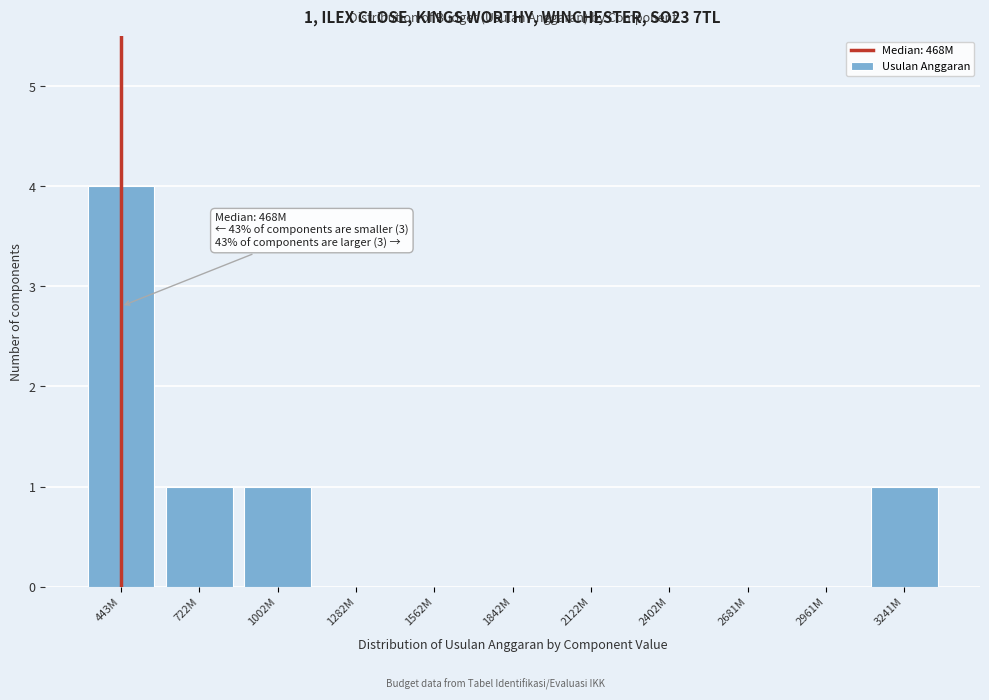

Reading right to left, transcribe all the data shown in this chart.

3241M=1	2961M=0	2681M=0	2402M=0	2122M=0	1842M=0	1562M=0	1282M=0	1002M=1	722M=1	443M=4